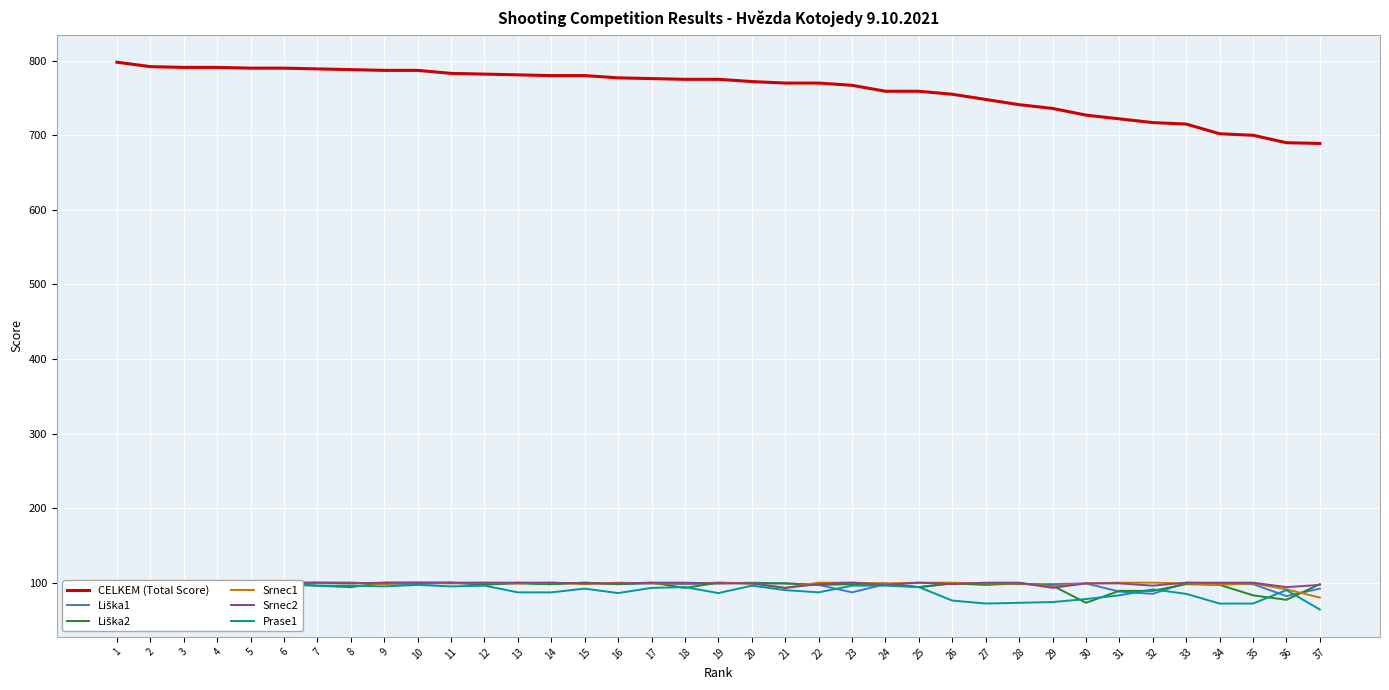

How many intersections are there between Liška1 and Srnec2?

9